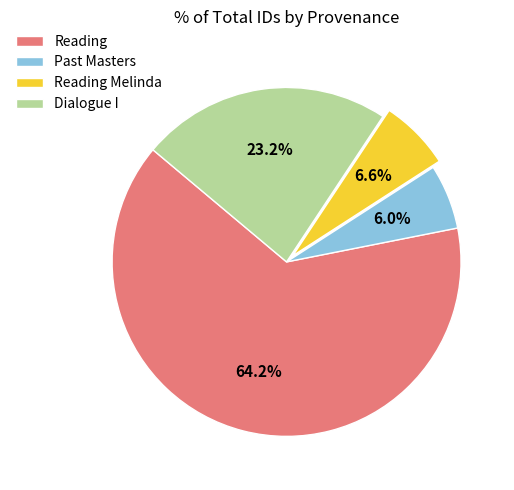

Which has a higher value, Dialogue I or Reading?

Reading